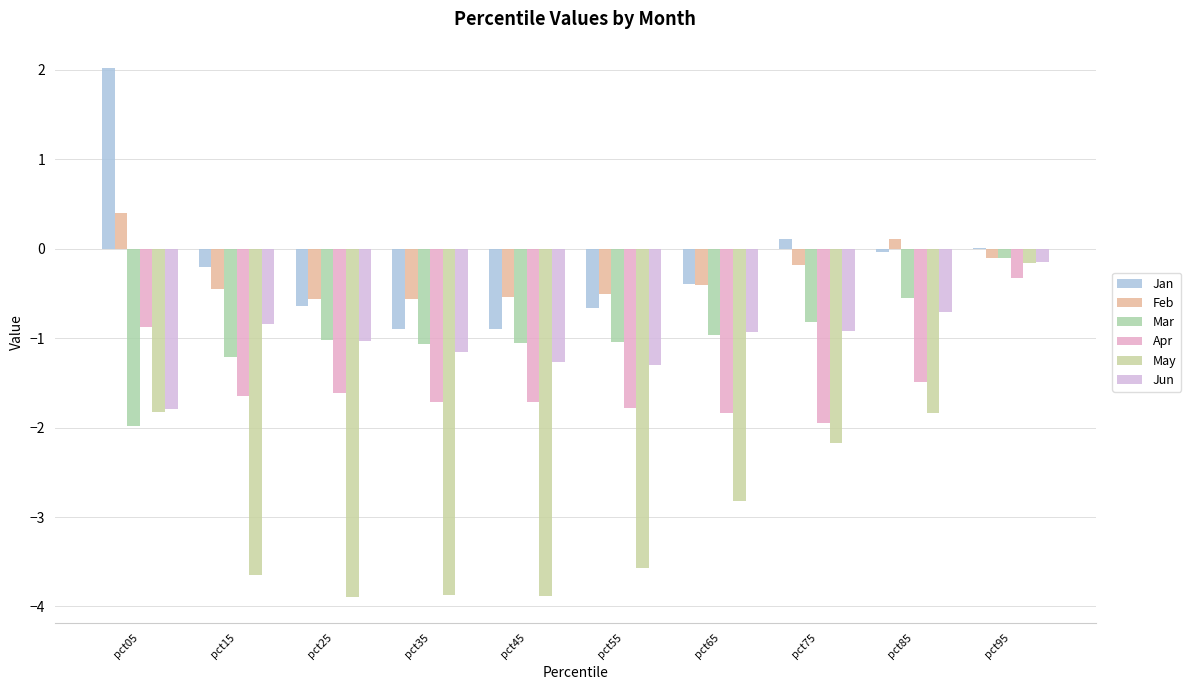

Reading left to right, extract all data points from this chart.

Jan: 2.0	-0.2	-0.6	-0.9	-0.9	-0.7	-0.4	0.1	-0.0	0.0
Feb: 0.4	-0.4	-0.6	-0.6	-0.5	-0.5	-0.4	-0.2	0.1	-0.1
Mar: -2.0	-1.2	-1.0	-1.1	-1.1	-1.0	-1.0	-0.8	-0.5	-0.1
Apr: -0.9	-1.6	-1.6	-1.7	-1.7	-1.8	-1.8	-1.9	-1.5	-0.3
May: -1.8	-3.6	-3.9	-3.9	-3.9	-3.6	-2.8	-2.2	-1.8	-0.2
Jun: -1.8	-0.8	-1.0	-1.2	-1.3	-1.3	-0.9	-0.9	-0.7	-0.2